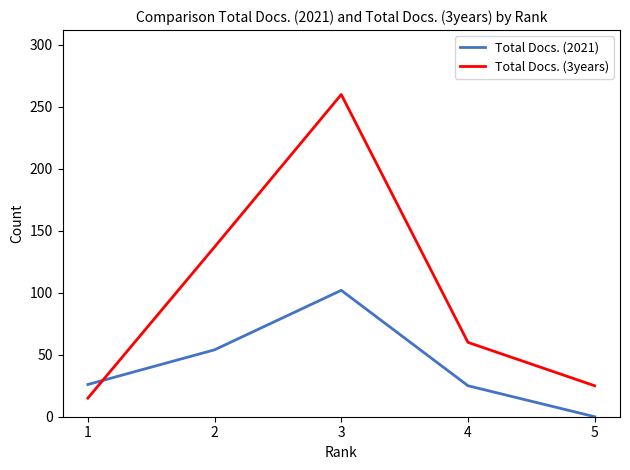

What is the difference between the highest and lowest values at 3?

158